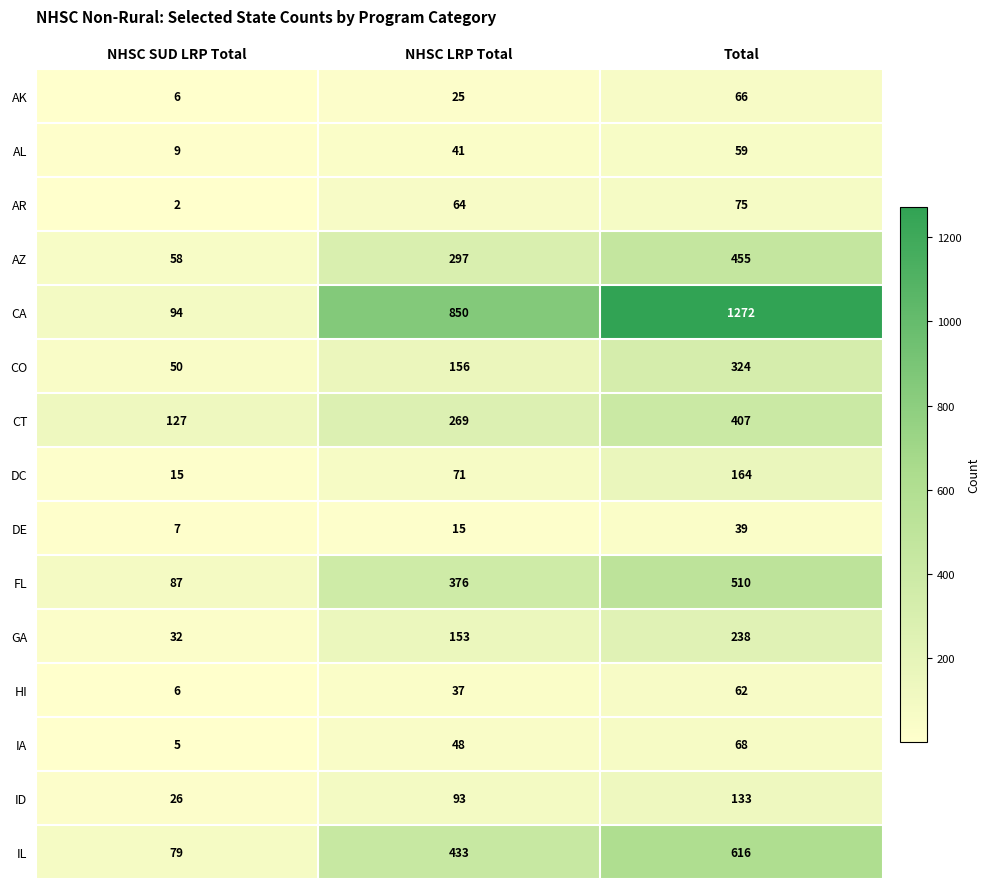

The AL series shows 15 at NHSC SUD LRP Total. True or false?

False